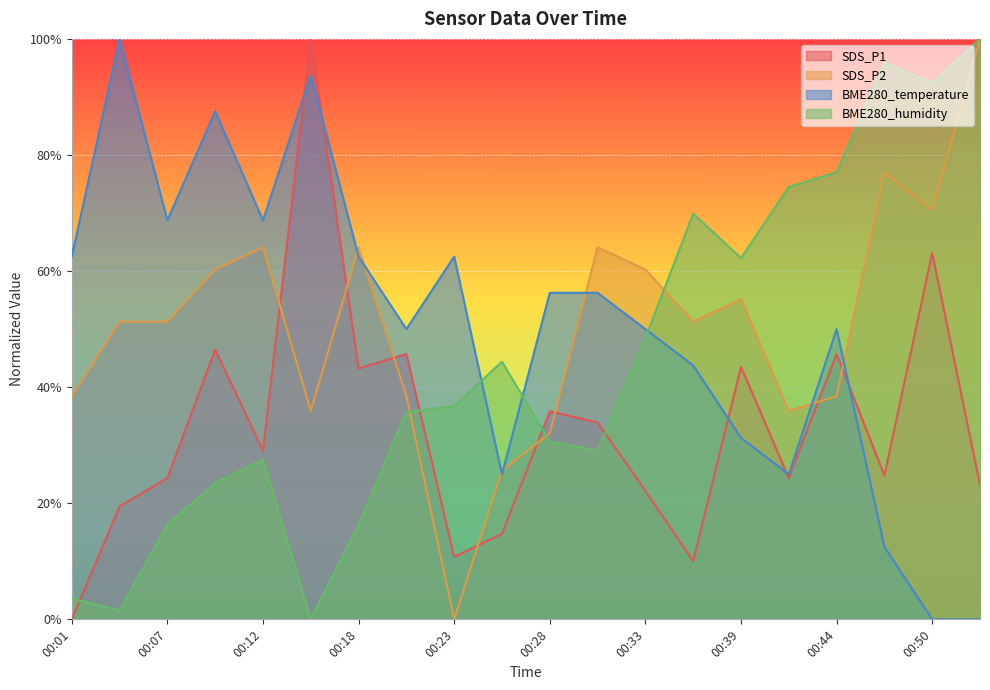

Where is the first local minimum for BME280_temperature?

00:07